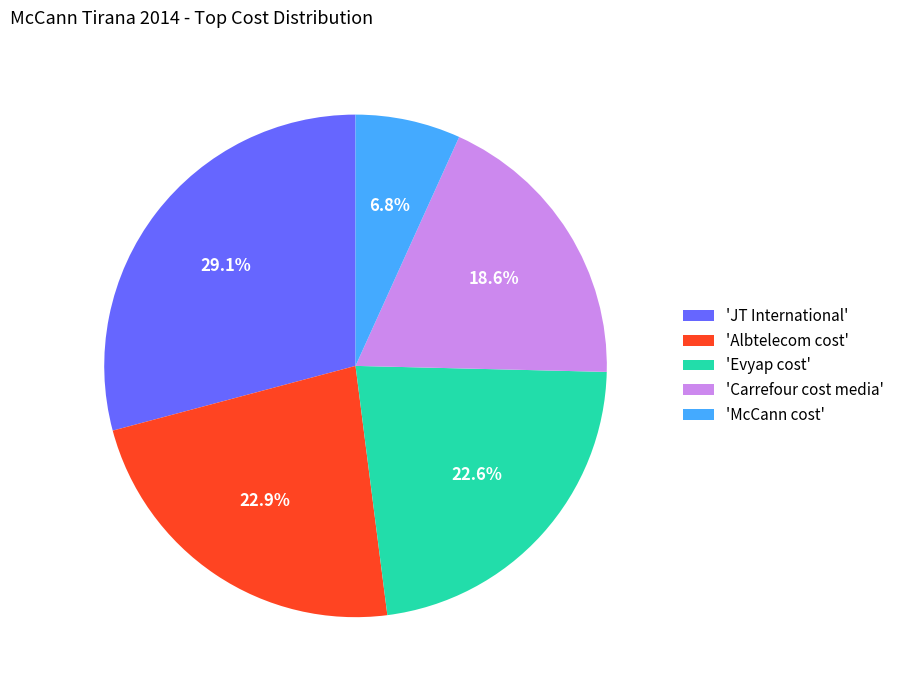

Is there a majority slice in this chart?

No